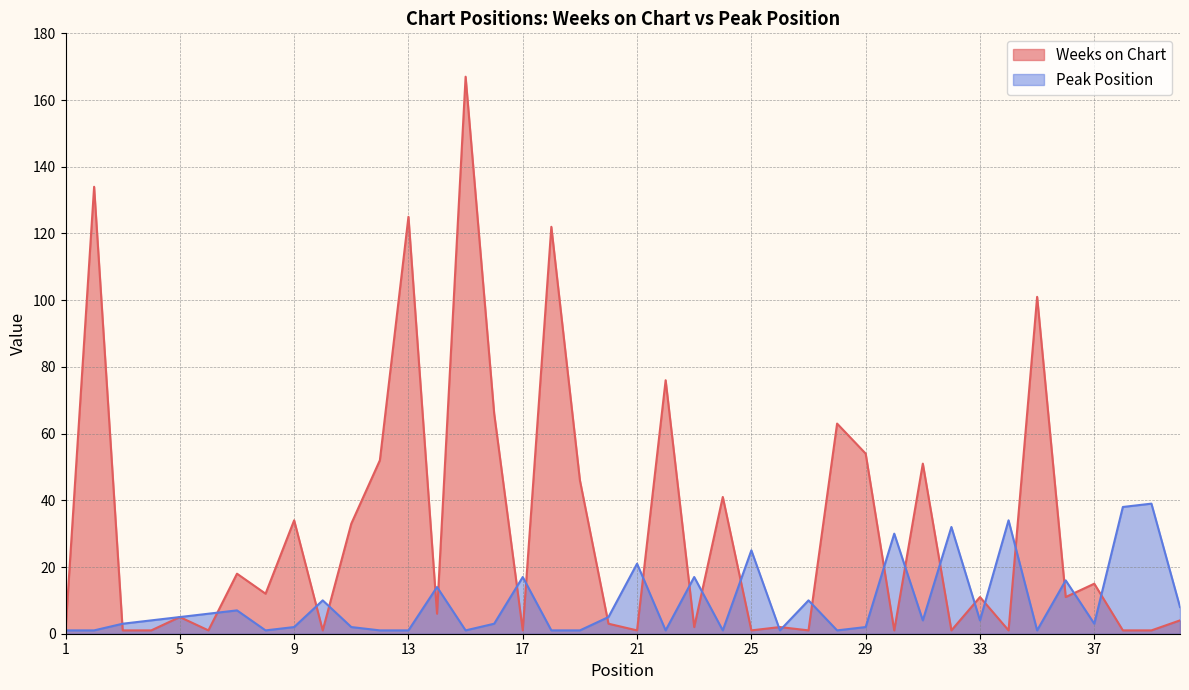

Between which two adjacent categories do Weeks on Chart and Peak Position first intersect?

2 and 3